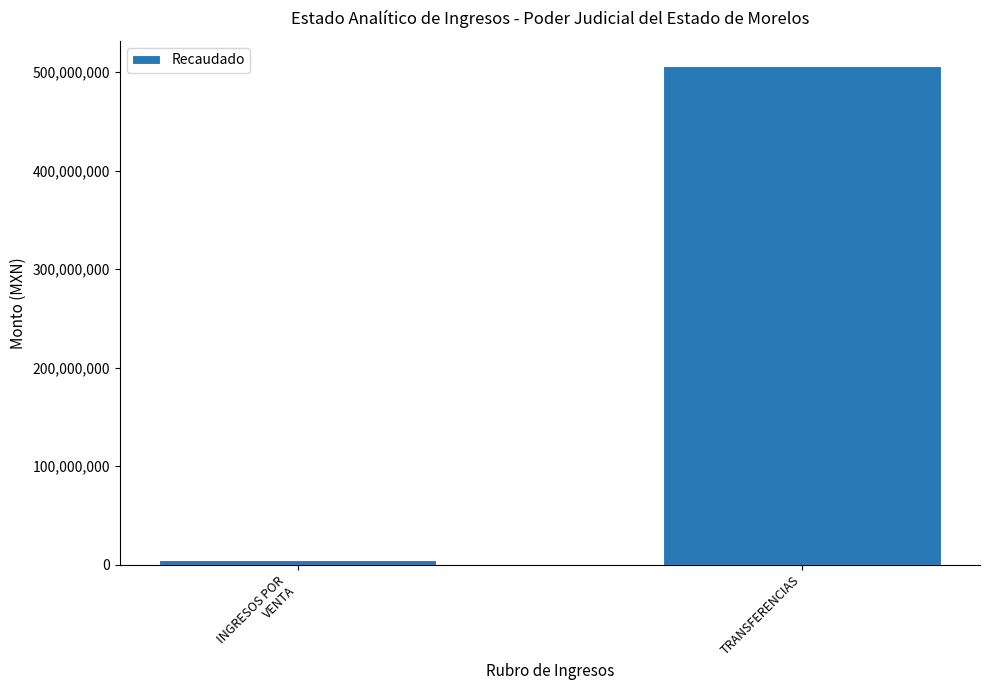

What is the average value?

255699631.2